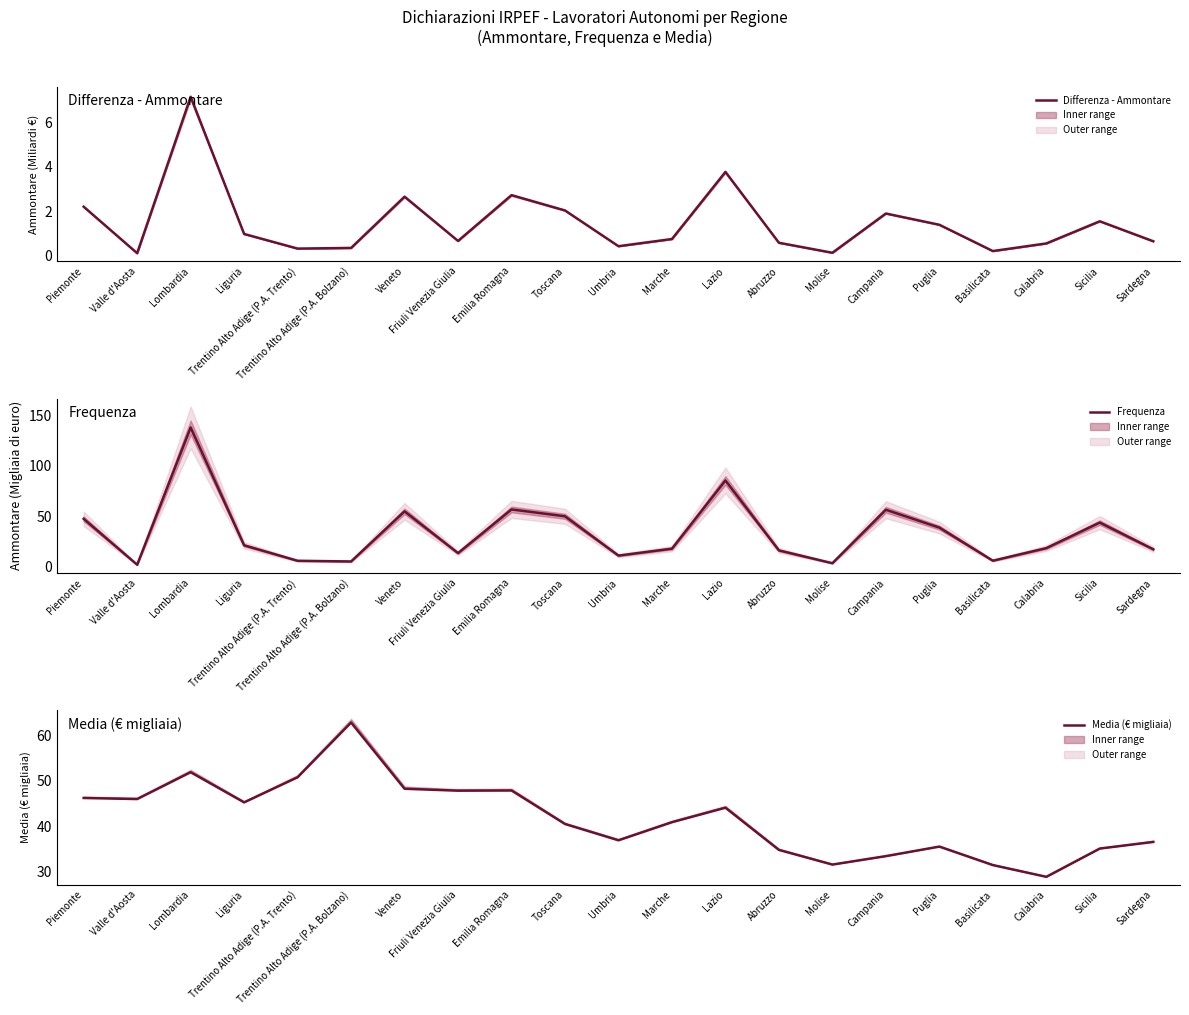

Is this an area chart (filled region under the line)?

No